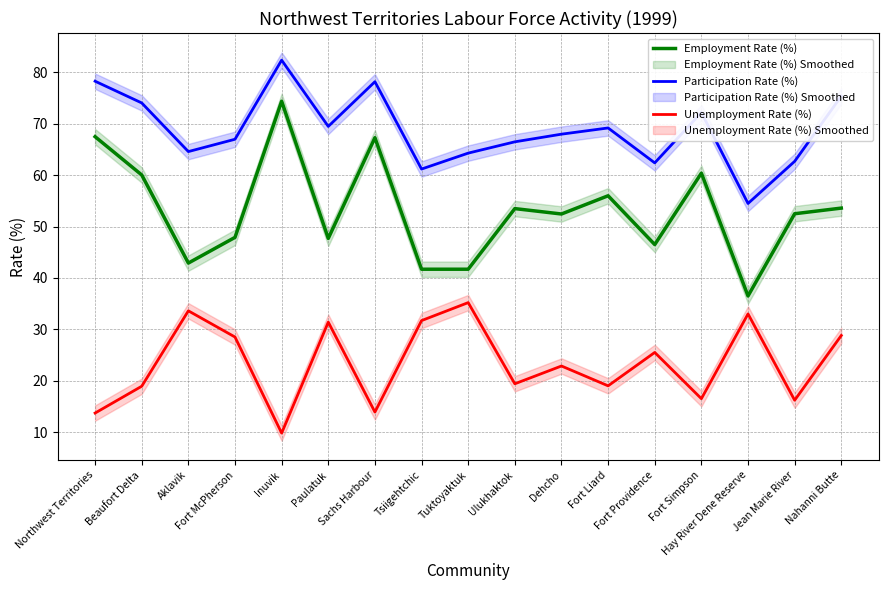

At how many categories does at least one series exceed 59?

16